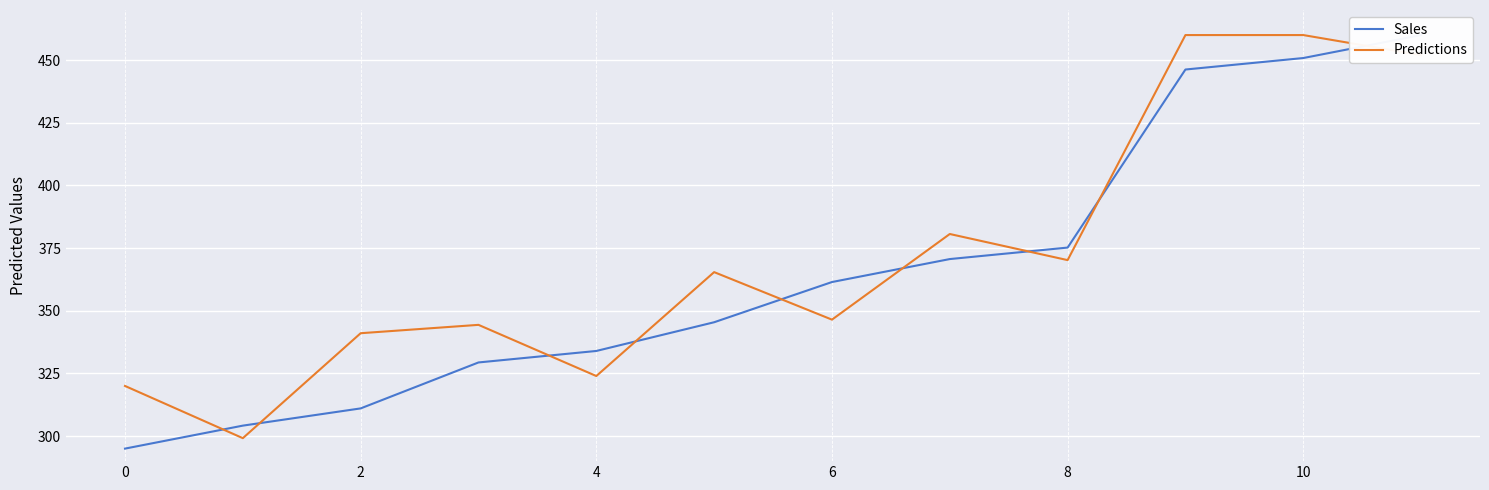

At which category is the sum across all series the highest?

11